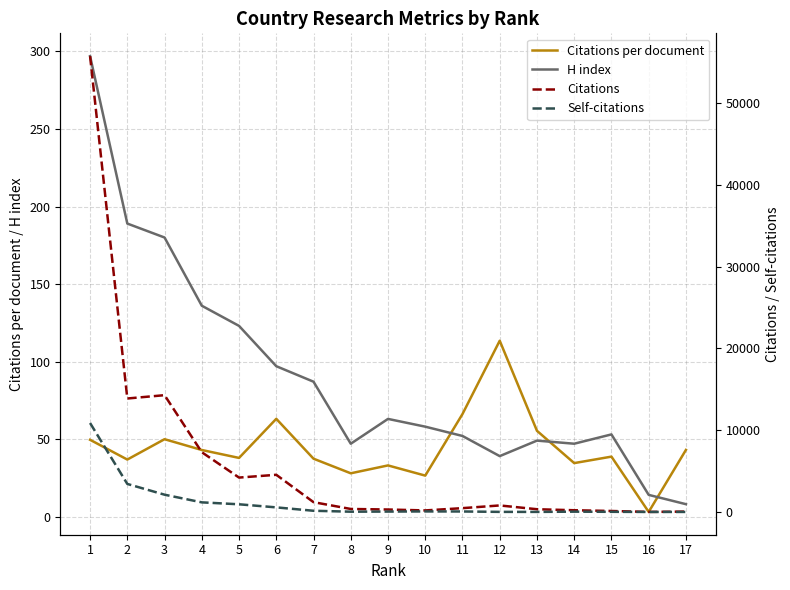

Is this an area chart (filled region under the line)?

No